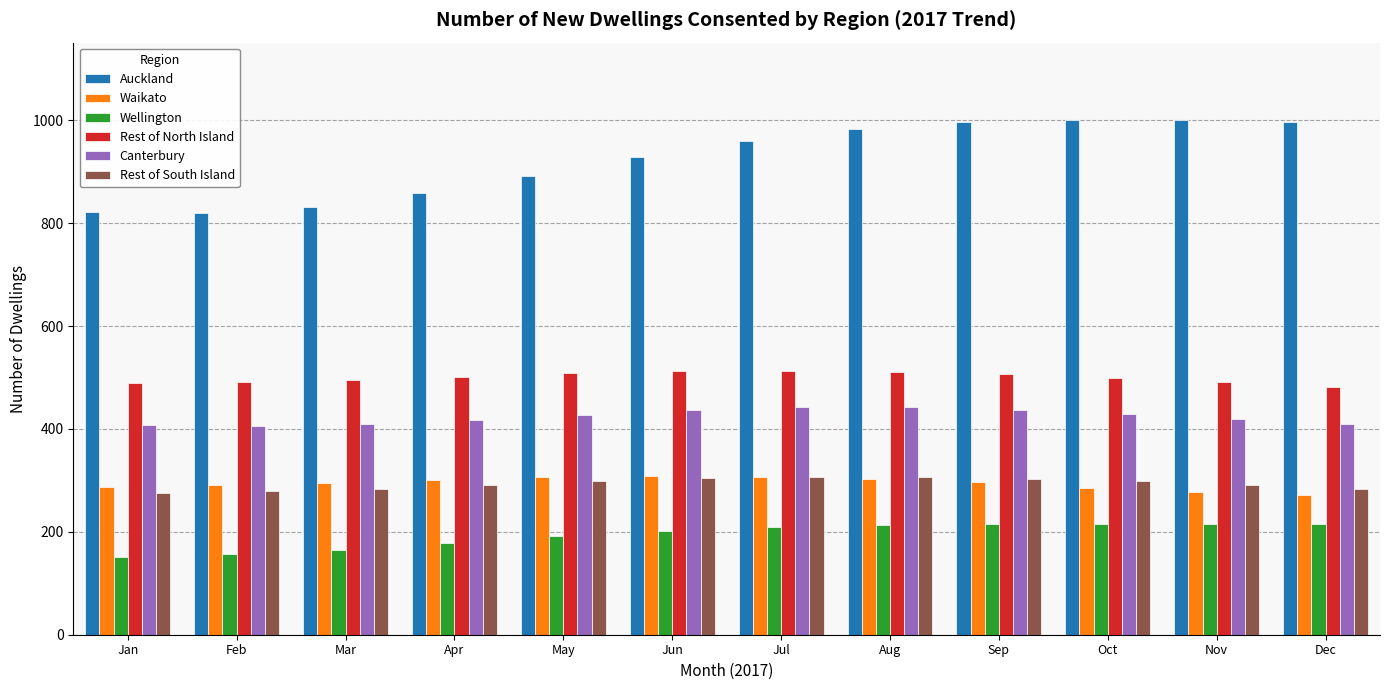

What is the total value across all series at Jan?

2433